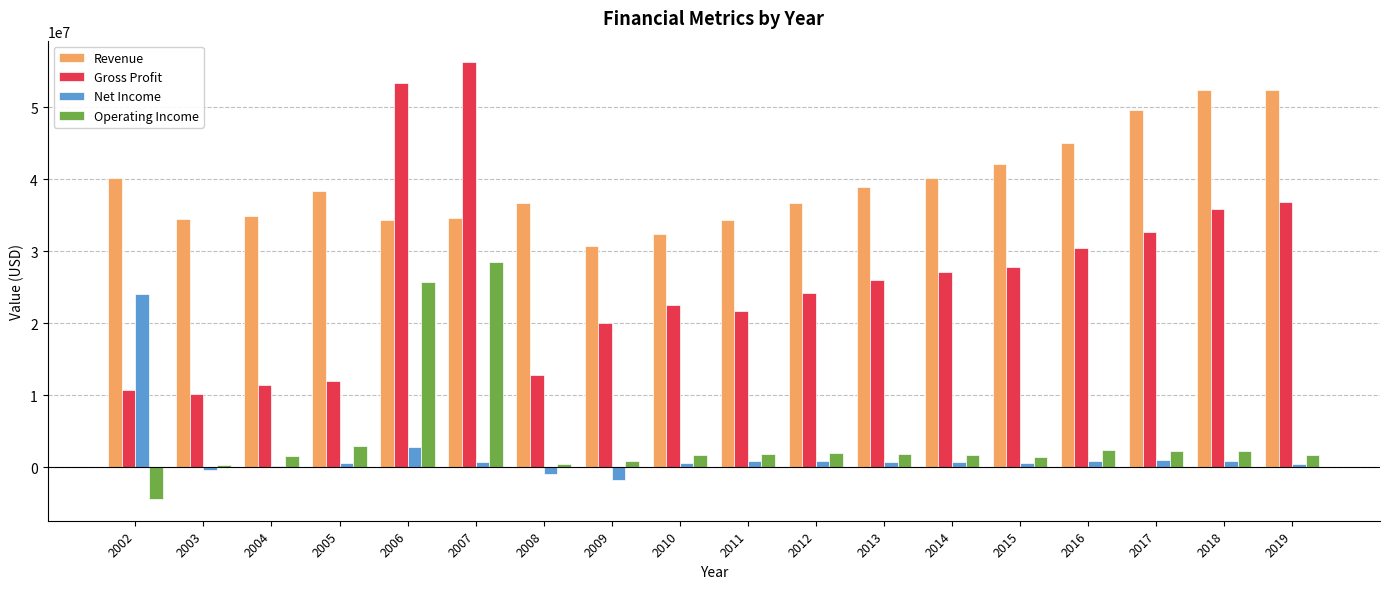

Are the bars grouped side by side (vs. stacked)?

Yes